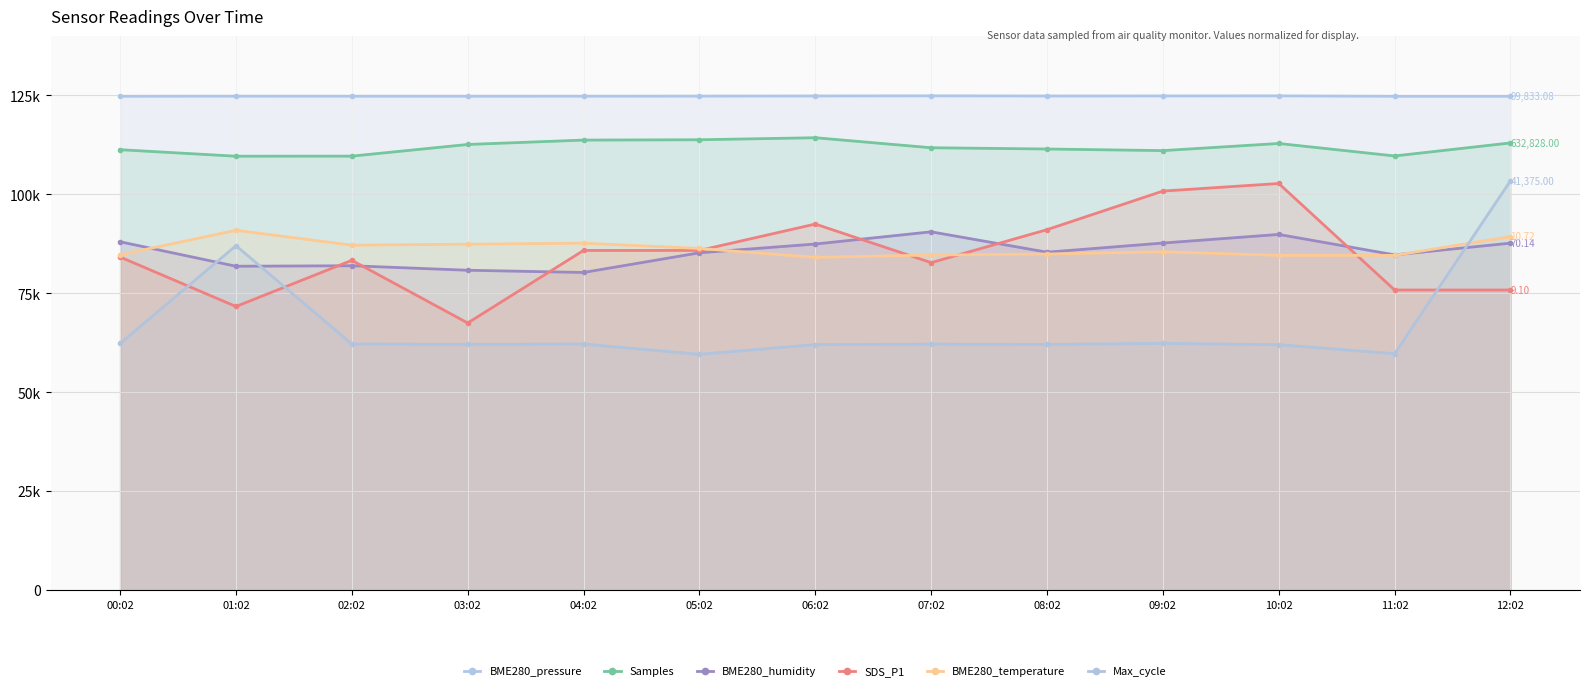

What is the average value of the BME280_pressure series?

124833.9